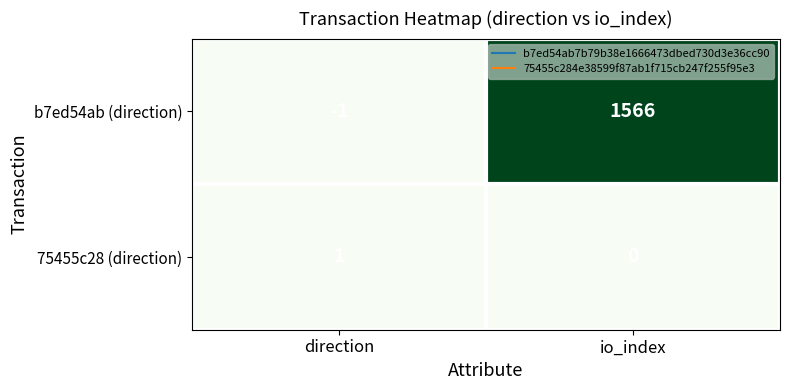

At how many categories does at least one series exceed 264?

1